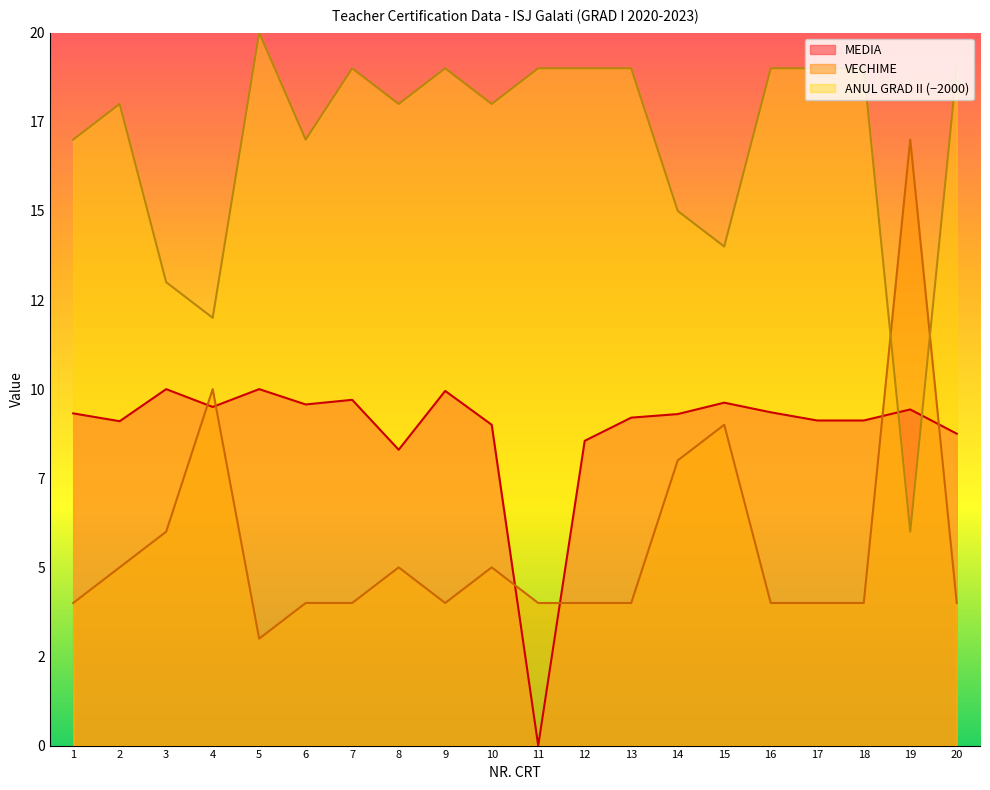

What is the approximate value of ANUL GRAD II at 7?

19.0